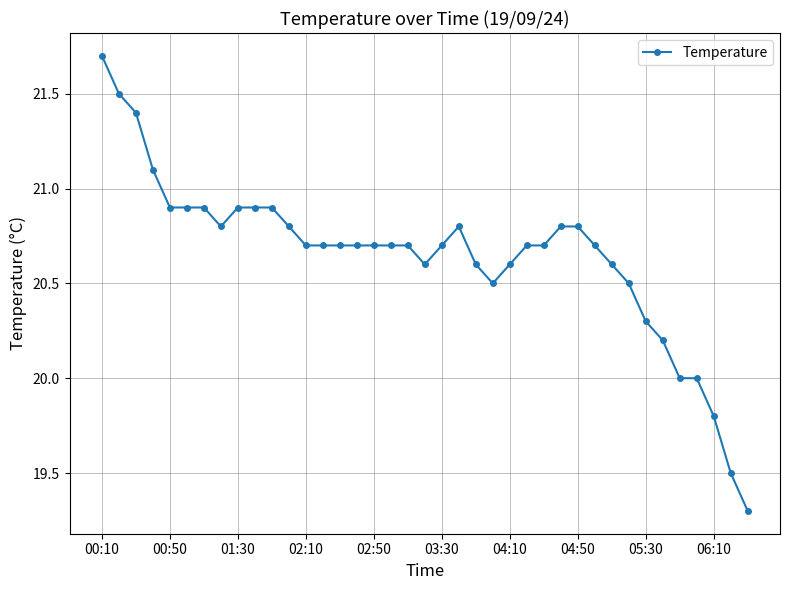

True or false: there are more than 0 points higher than both neighbors.

True